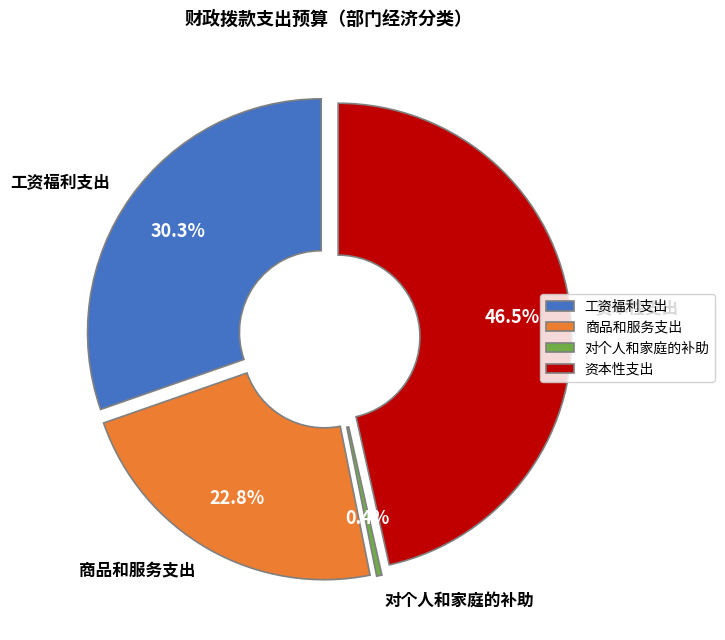

Rank the categories by value from lowest to highest.

对个人和家庭的补助, 商品和服务支出, 工资福利支出, 资本性支出